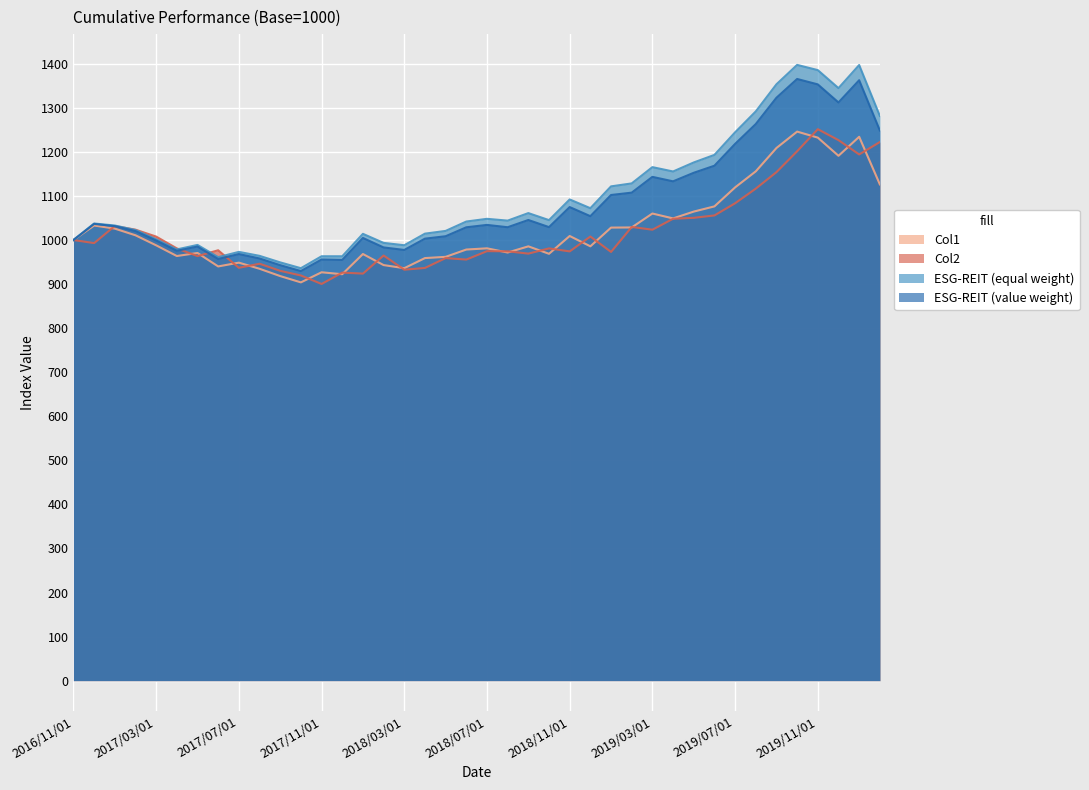

At which category does the chart reach its peak across all series?

2019/10/01